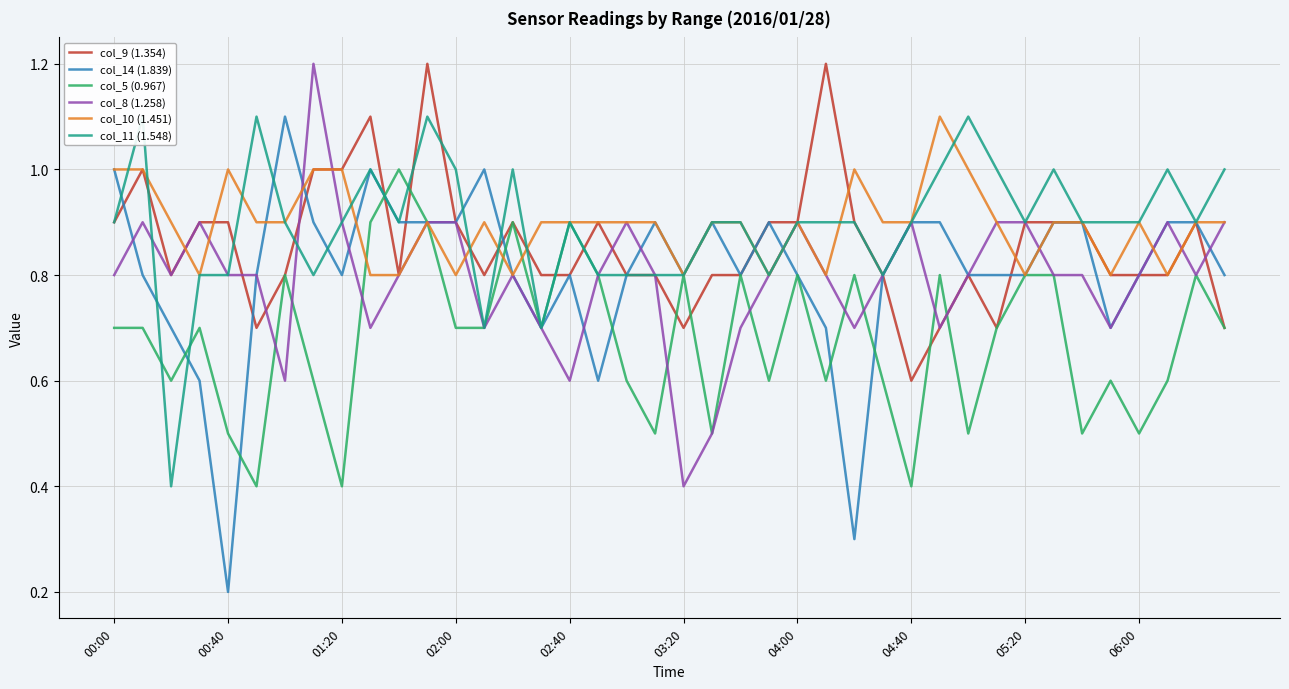

True or false: col_11 (1.548) has more than 2 points higher than both neighbors.

True